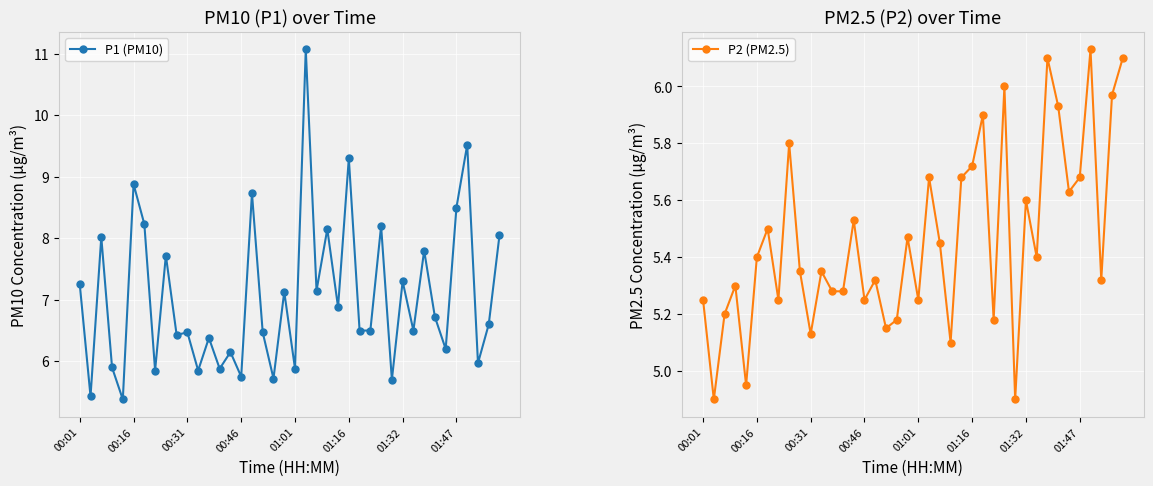

What is the difference between the maximum and minimum values in the P2 (PM2.5) series?

1.2